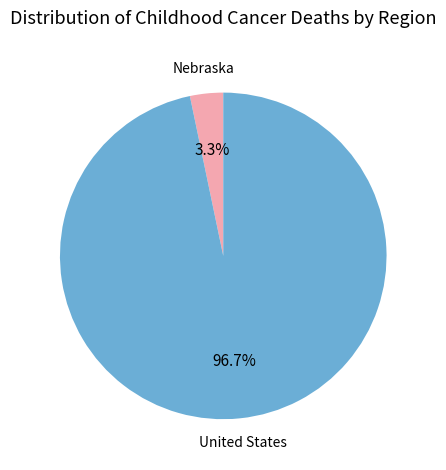

To the nearest percent, what portion does United States represent?

97%